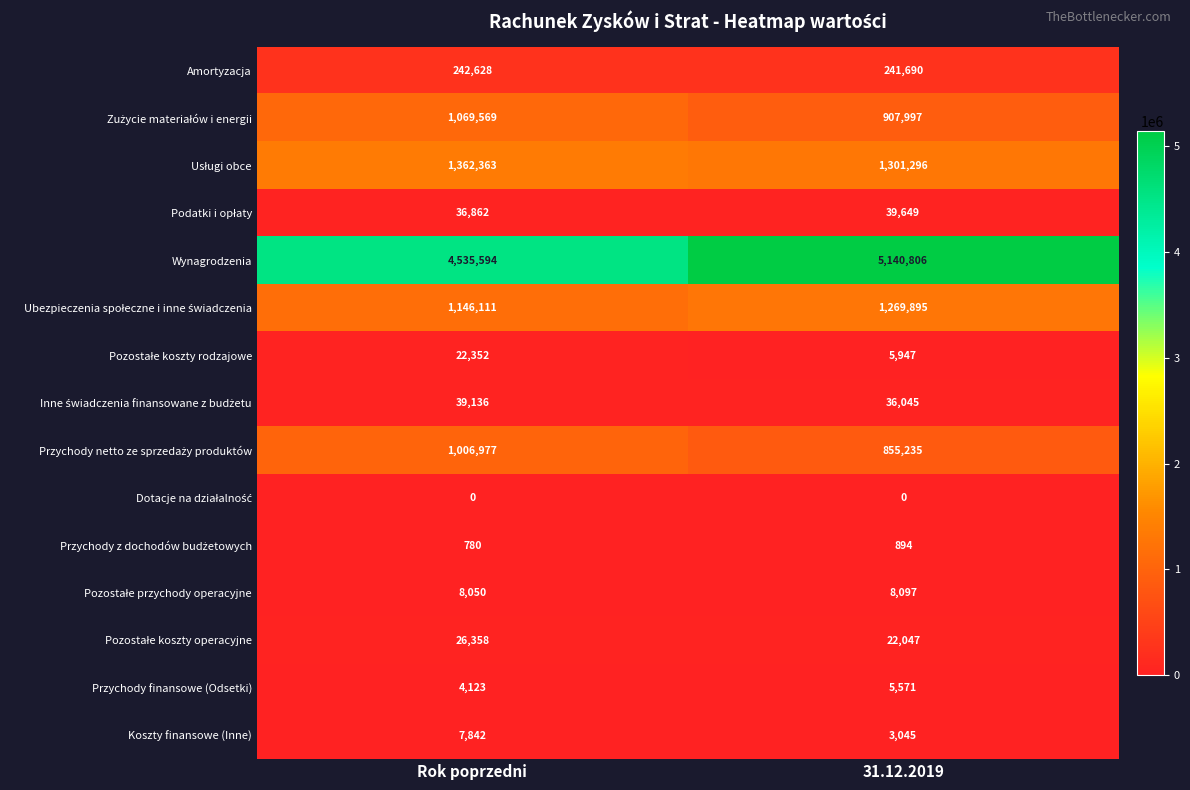

What is the difference between the highest and lowest values at Rok poprzedni?

4535594